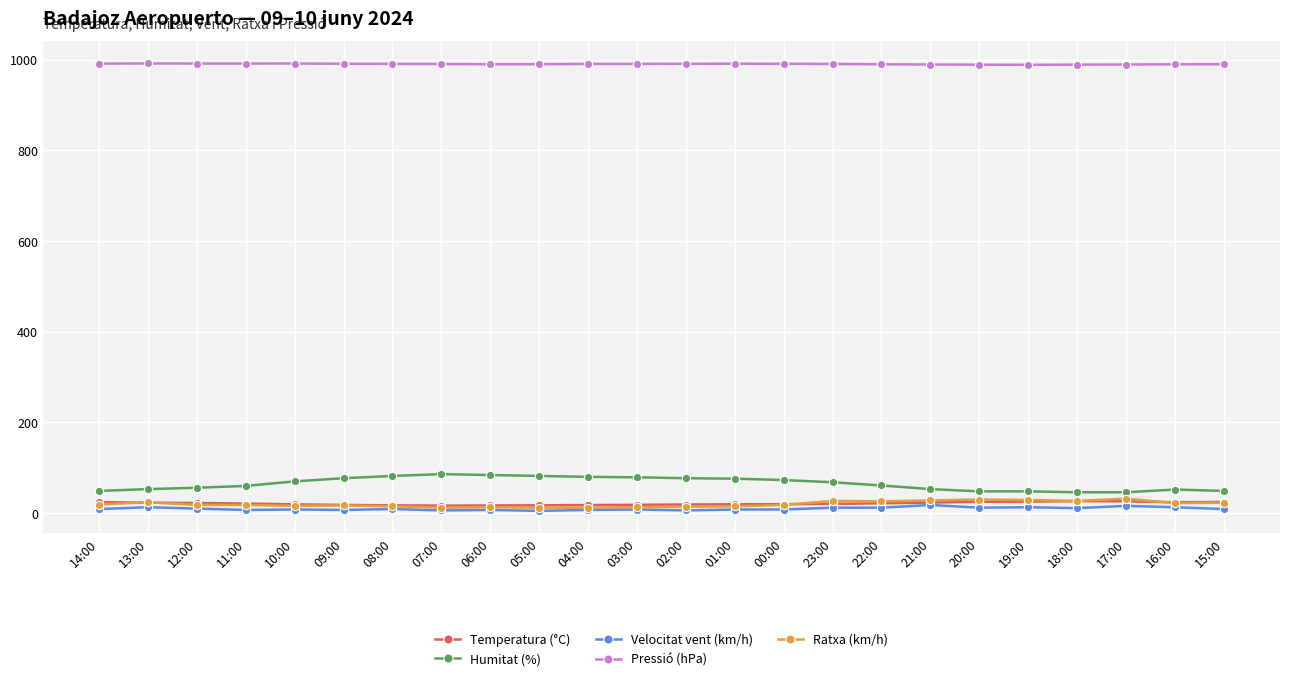

How many data points in Pressió (hPa) are less than 990?

8